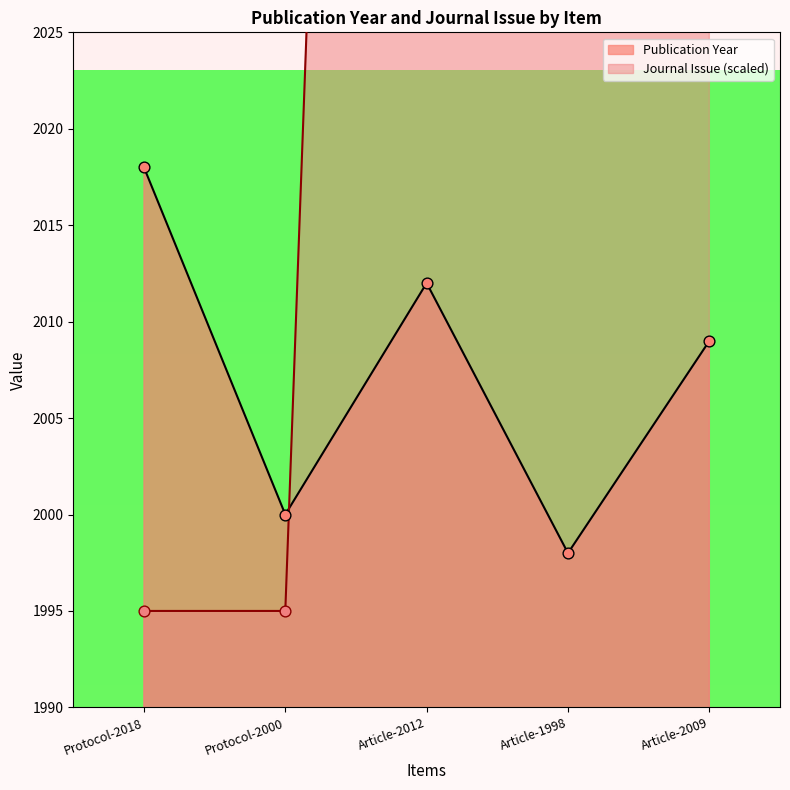

What is the total value across all series at Article-1998?

4393